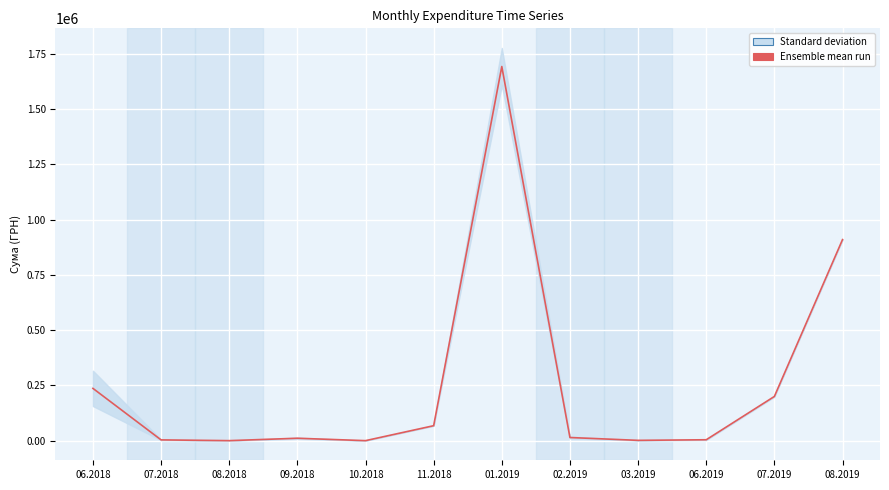

How many interior local peaks (higher than both neighbors) does the data have?

2